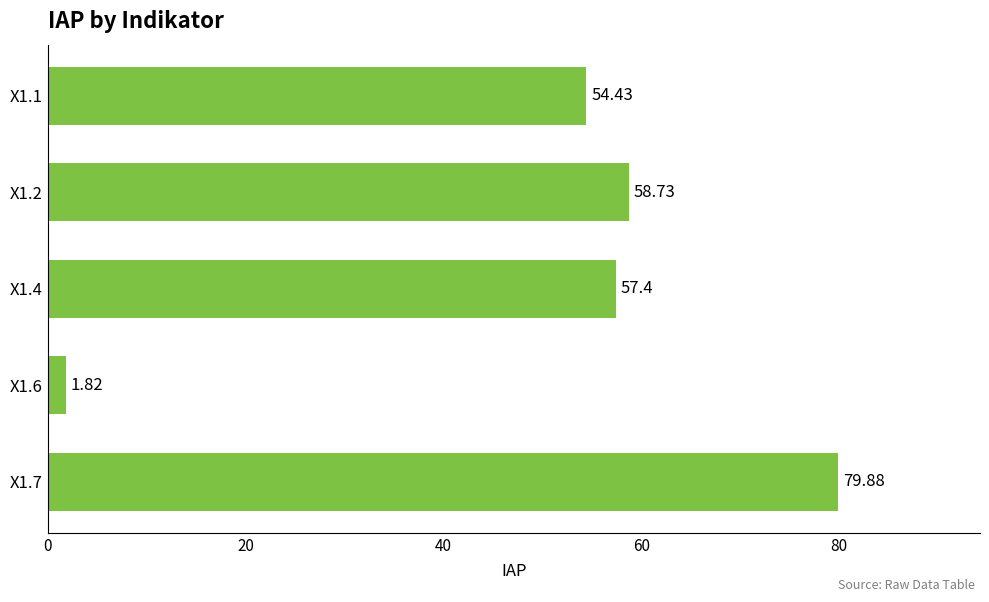

What is the difference between the values at X1.1 and X1.4?

3.0